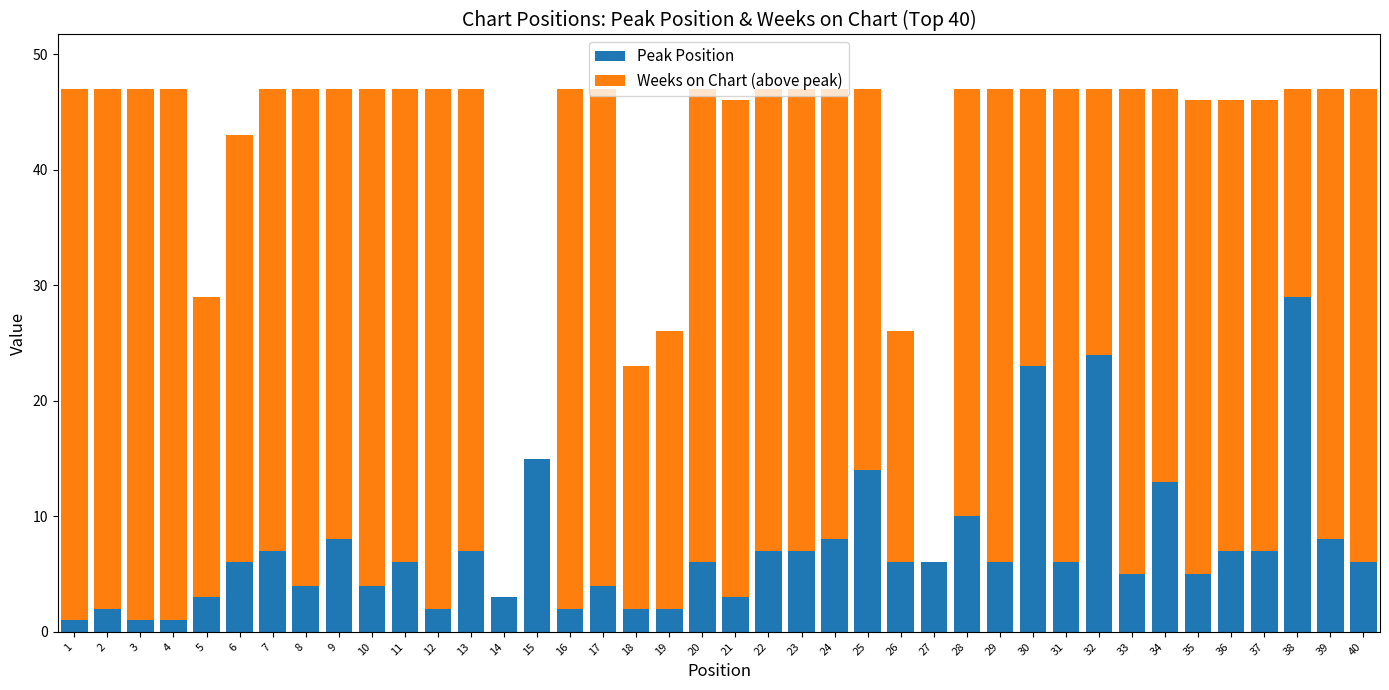

Are the bars horizontal?

No